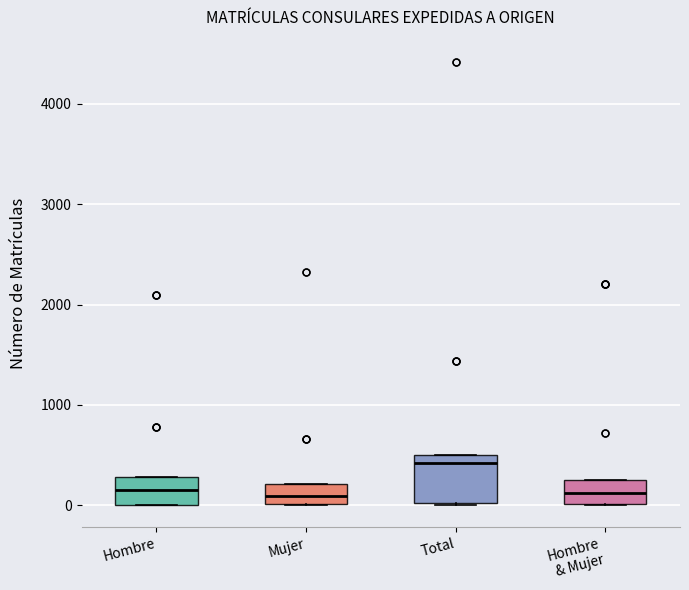

Reading left to right, read every box against the y-axis: the position of its median line, the range the box covers, and the ends of its whiskers. The values are not printed on the chart, so give them approximately, as read against the axis.

Hombre: median 200, box 0 to 300, whiskers 0 to 300
Mujer: median 100, box 0 to 200, whiskers 0 to 200
Total: median 400, box 0 to 500, whiskers 0 to 500
Hombre & Mujer: median 100, box 0 to 200, whiskers 0 to 200